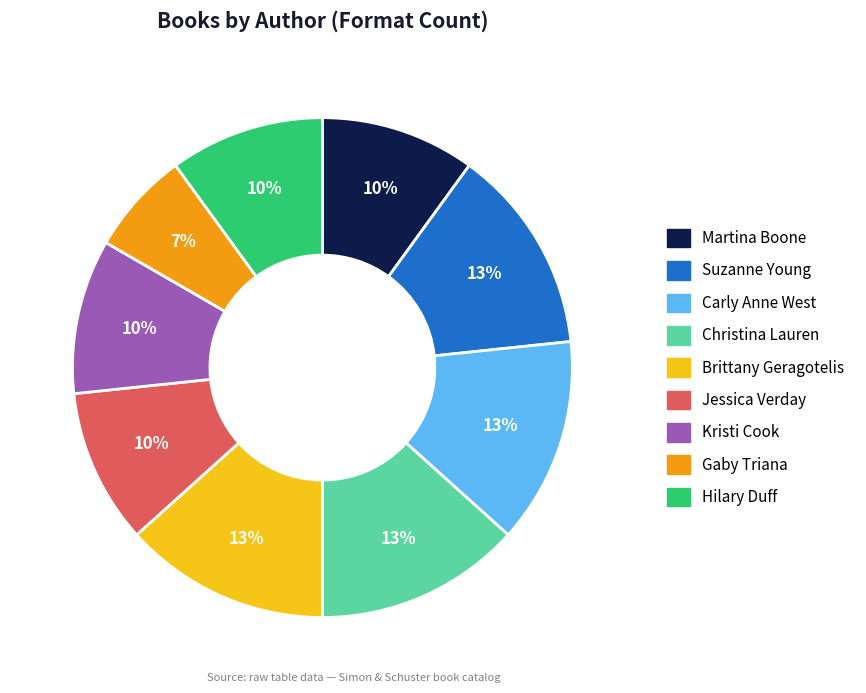

Is the sum of Carly Anne West and Jessica Verday greater than half?

No